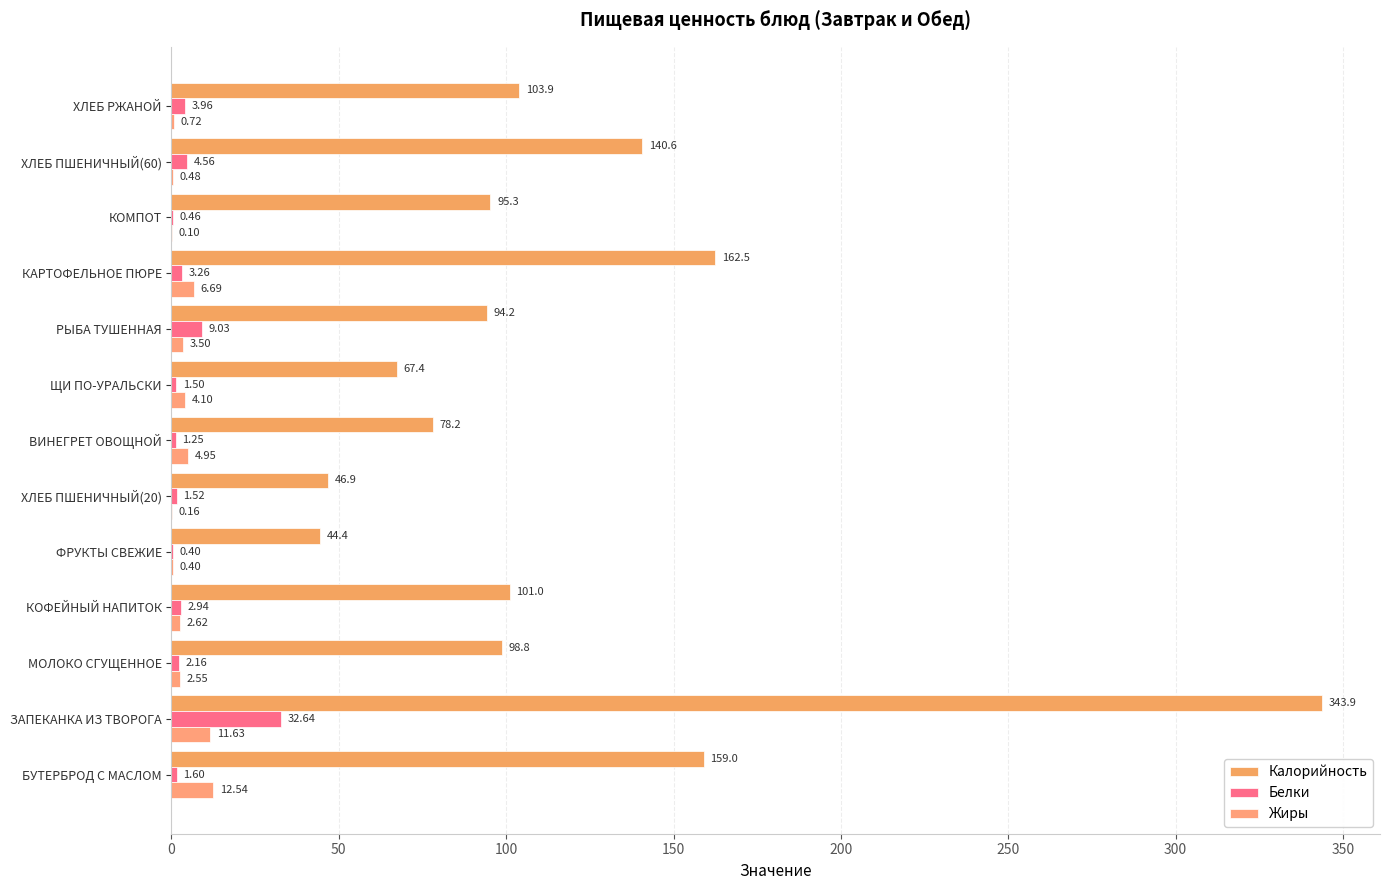

What is the difference between the second highest and minimum values in the Жиры series?

11.5